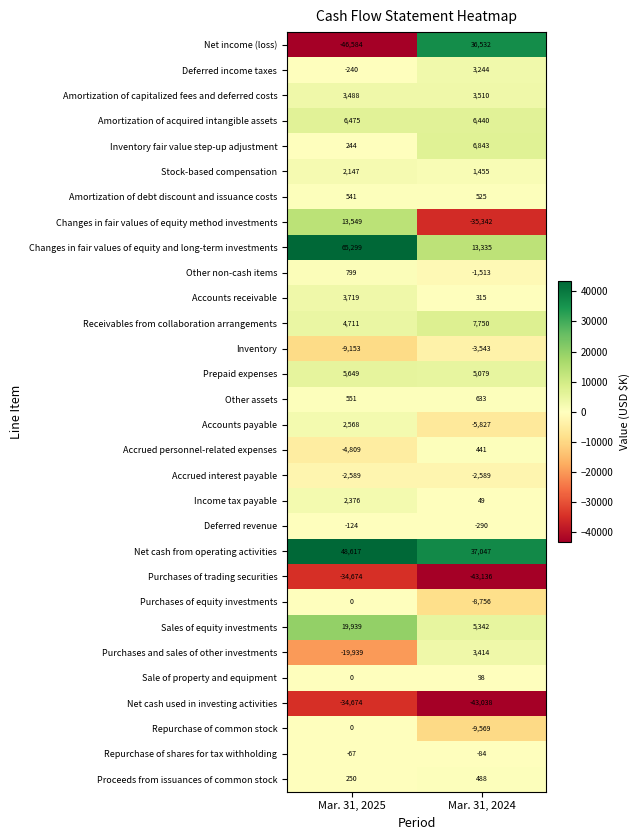

Is the value of Net cash used in investing activities at Mar. 31, 2025 greater than the value of Accrued personnel-related expenses at Mar. 31, 2024?

No